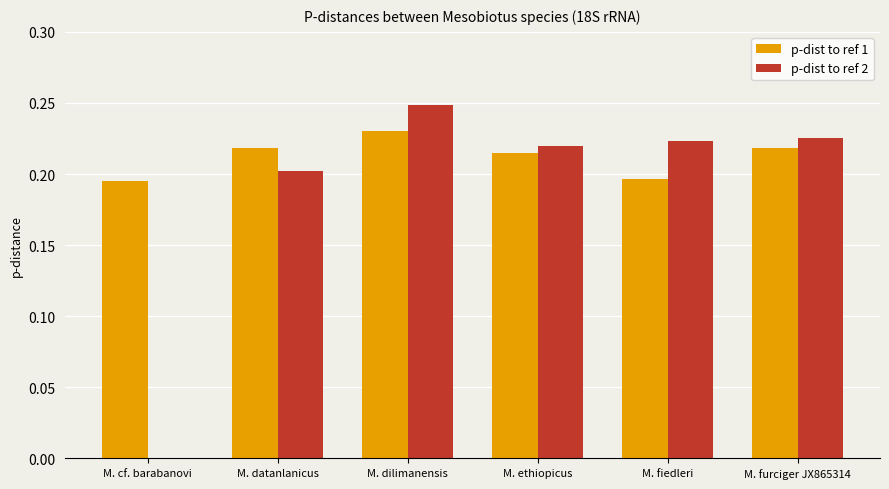

The p-dist to ref 2 series shows 0.3 at M. ethiopicus. True or false?

False